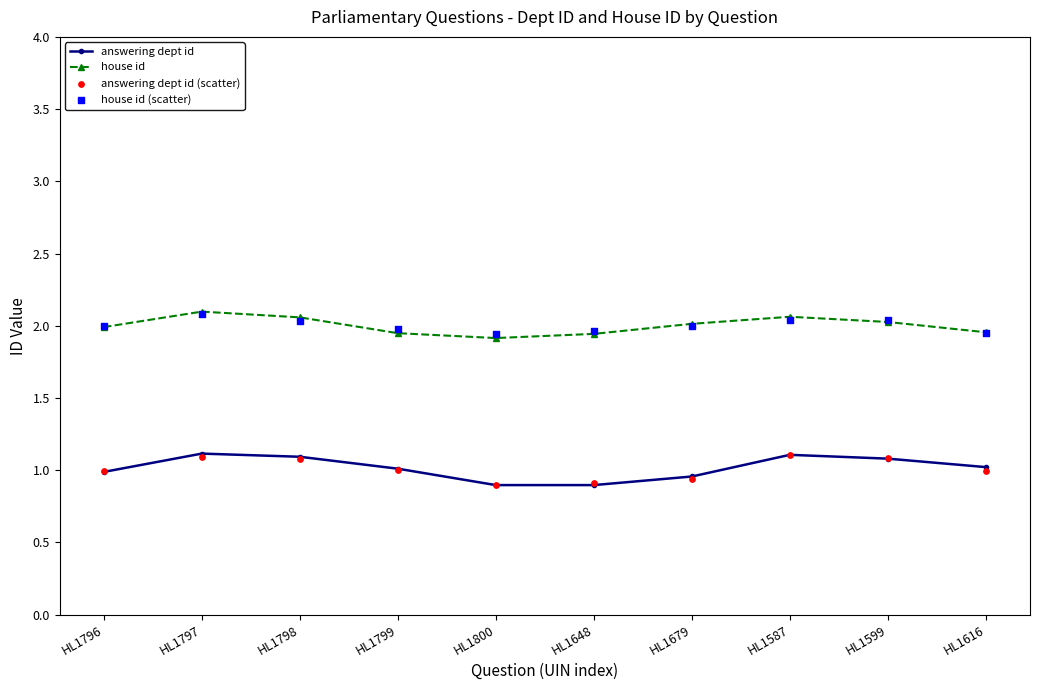

Which series has the largest total across all categories?

house id (scatter)